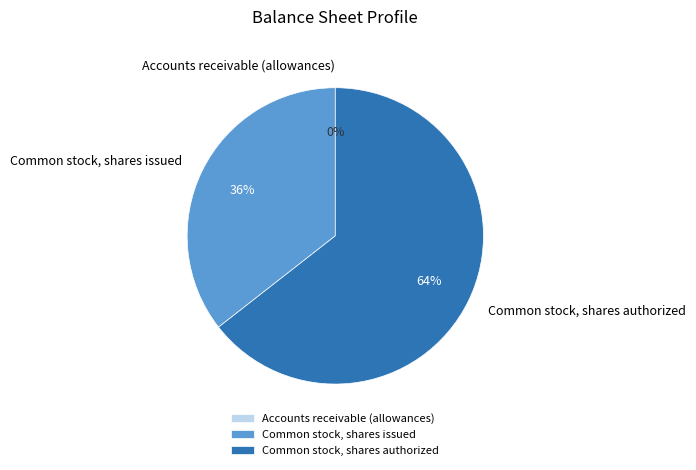

What is the ratio of the value at Common stock, shares authorized to the value at Common stock, shares issued?

1.8